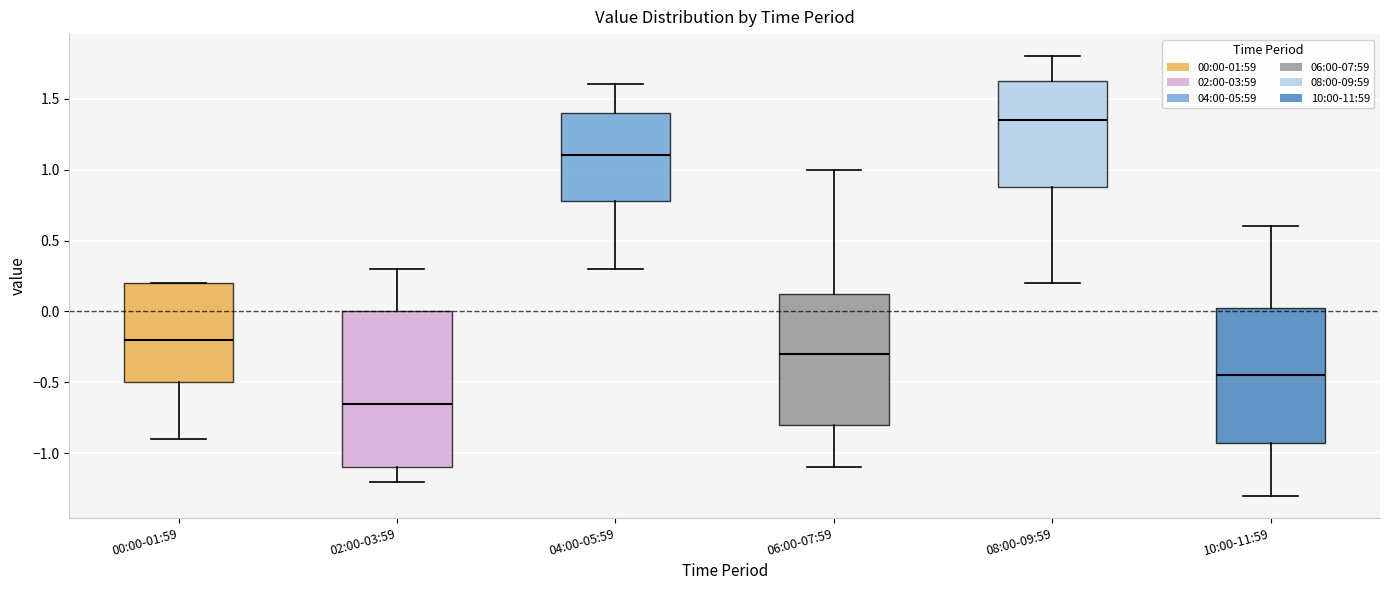

Which box's median line is the highest?

08:00-09:59